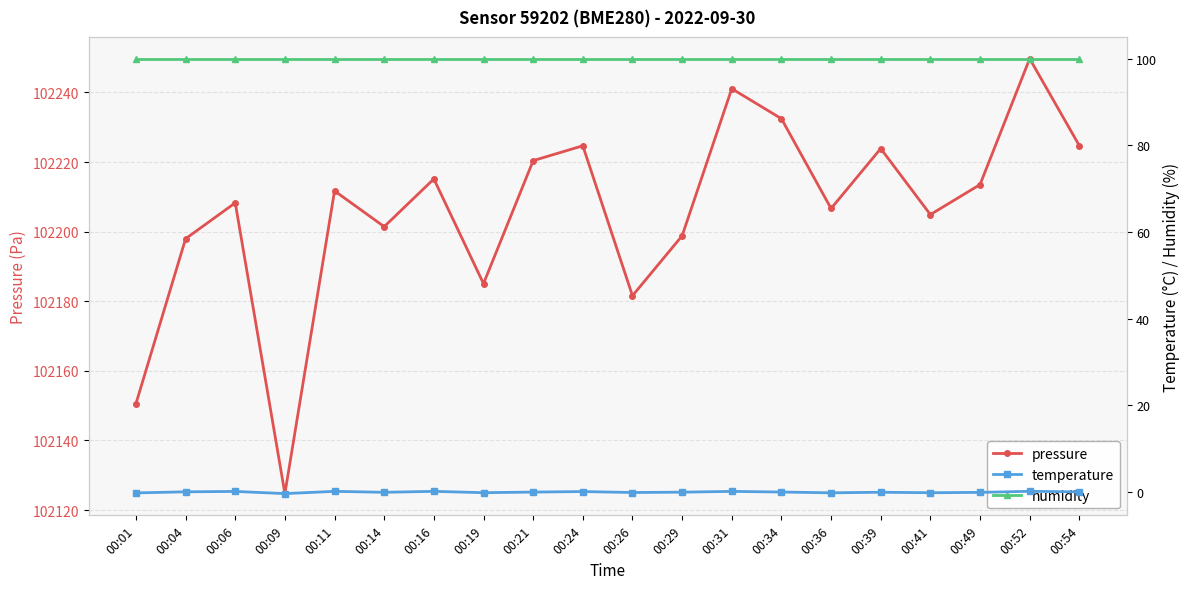

True or false: temperature has more than 2 points higher than both neighbors.

True